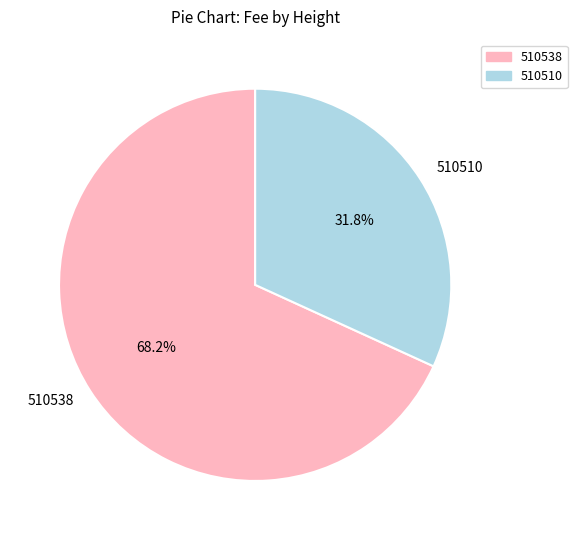

What is the smallest slice in the pie chart?

510510